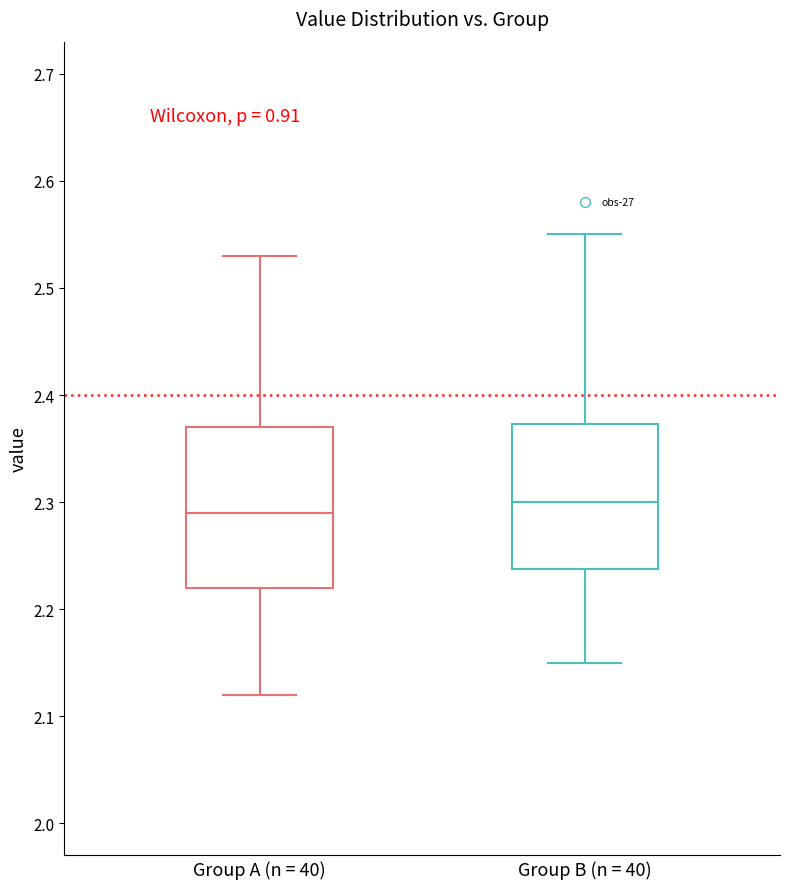

Reading left to right, read every box against the y-axis: the position of its median line, the range the box covers, and the ends of its whiskers. The values are not printed on the chart, so give them approximately, as read against the axis.

Group A (n = 40): median 2.29, box 2.22 to 2.37, whiskers 2.12 to 2.53
Group B (n = 40): median 2.30, box 2.24 to 2.37, whiskers 2.15 to 2.55